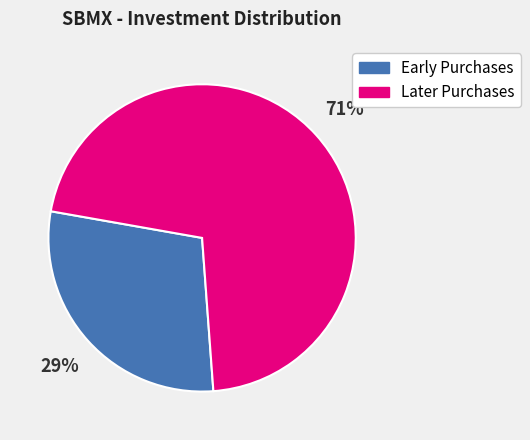

How many segments does this pie chart have?

2